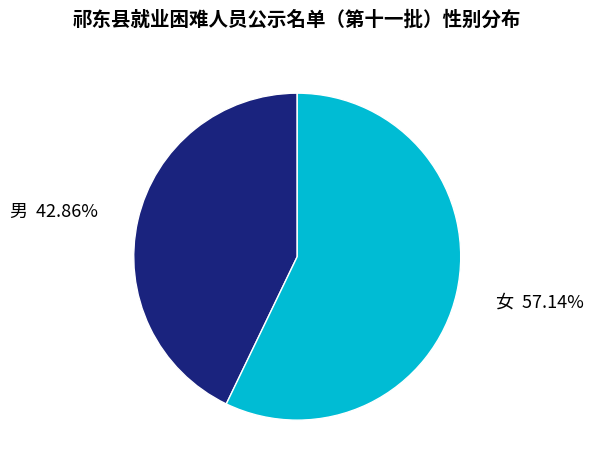

How many slices are in this pie chart?

2